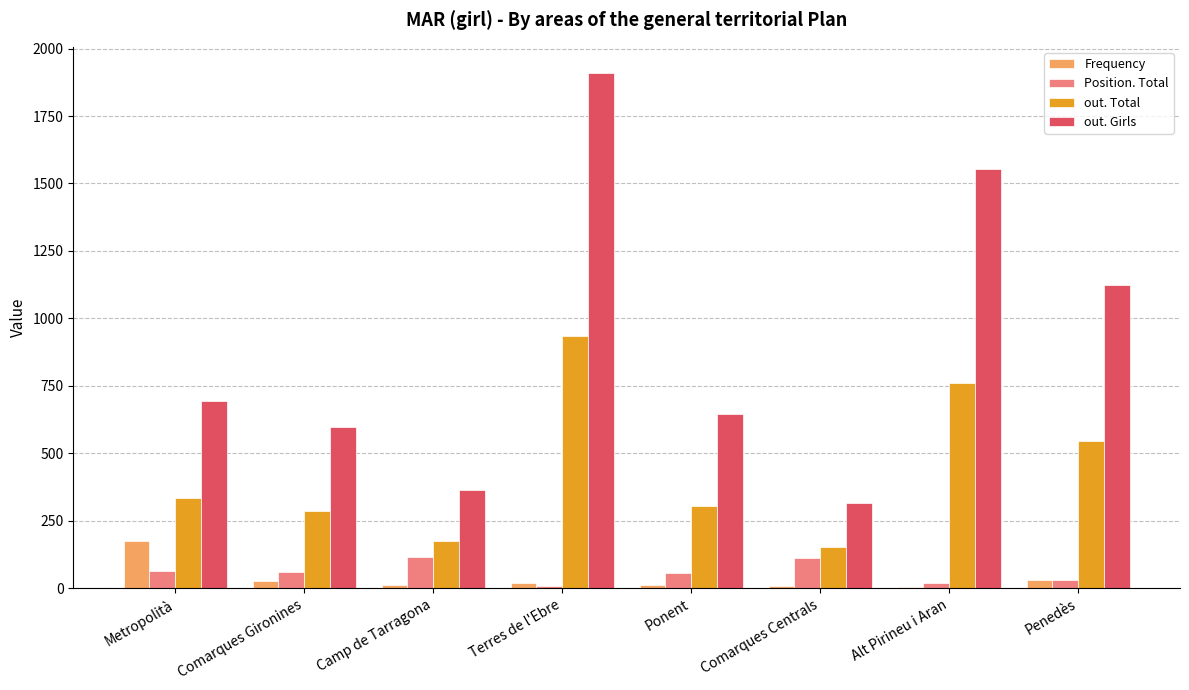

The value of out. Total at Ponent is 167. True or false?

False